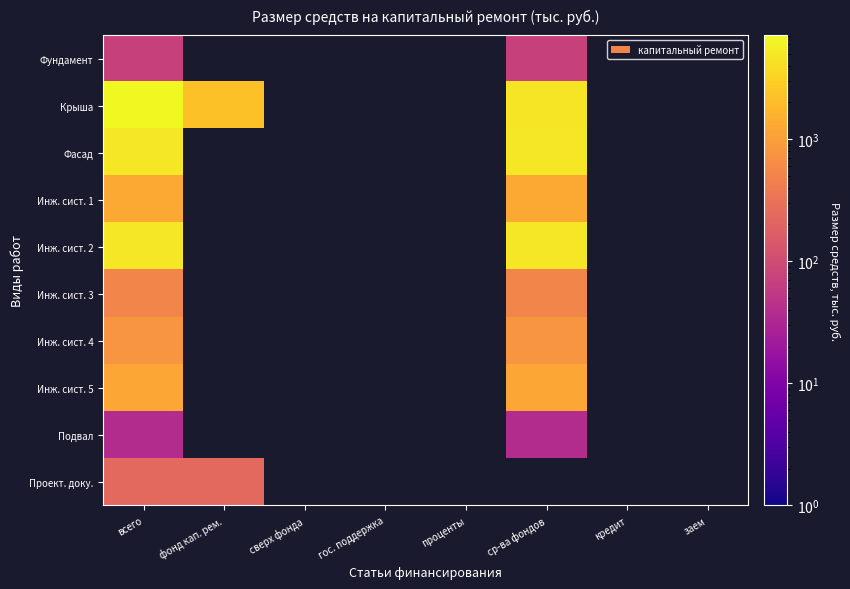

List the series in order of their peak value, highest first.

Крыша, Фасад, Инж. сист. 2, Инж. сист. 1, Инж. сист. 5, Инж. сист. 4, Инж. сист. 3, Проект. доку., Фундамент, Подвал